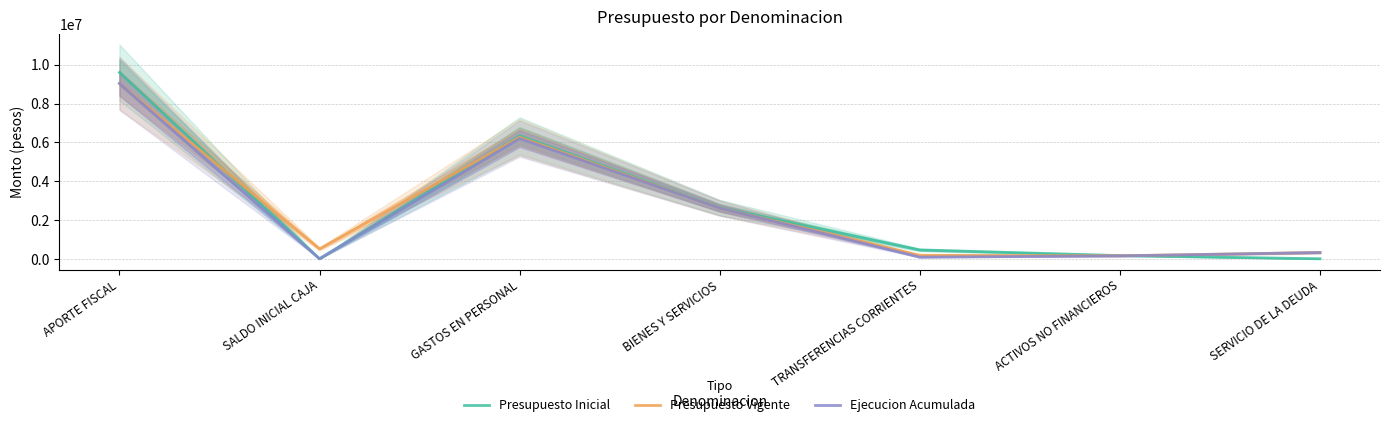

What is the sum of all Ejecucion Acumulada values?

18395564